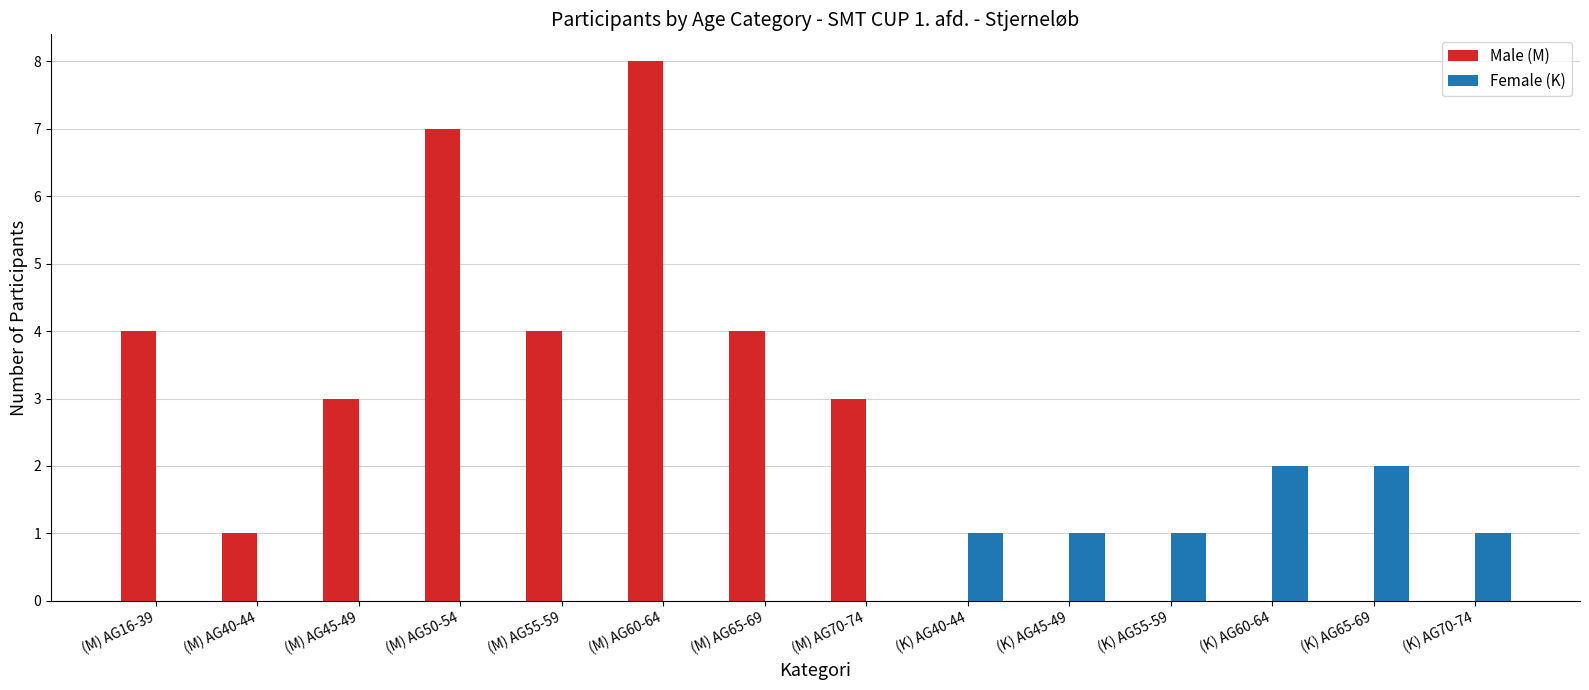

What is the total value across all series at (M) AG50-54?

7